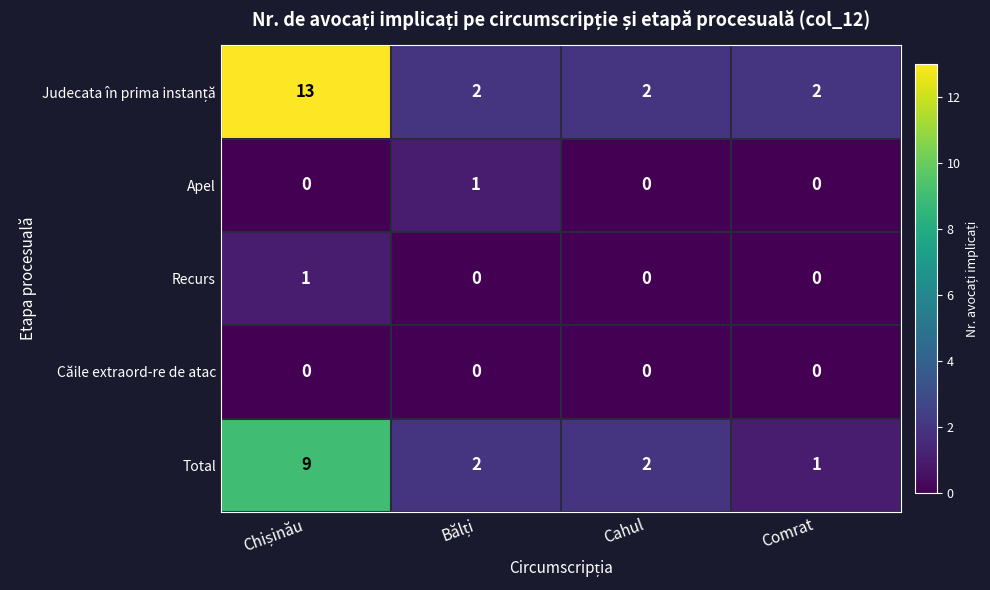

Which series changed the most between Cahul and Comrat?

Total